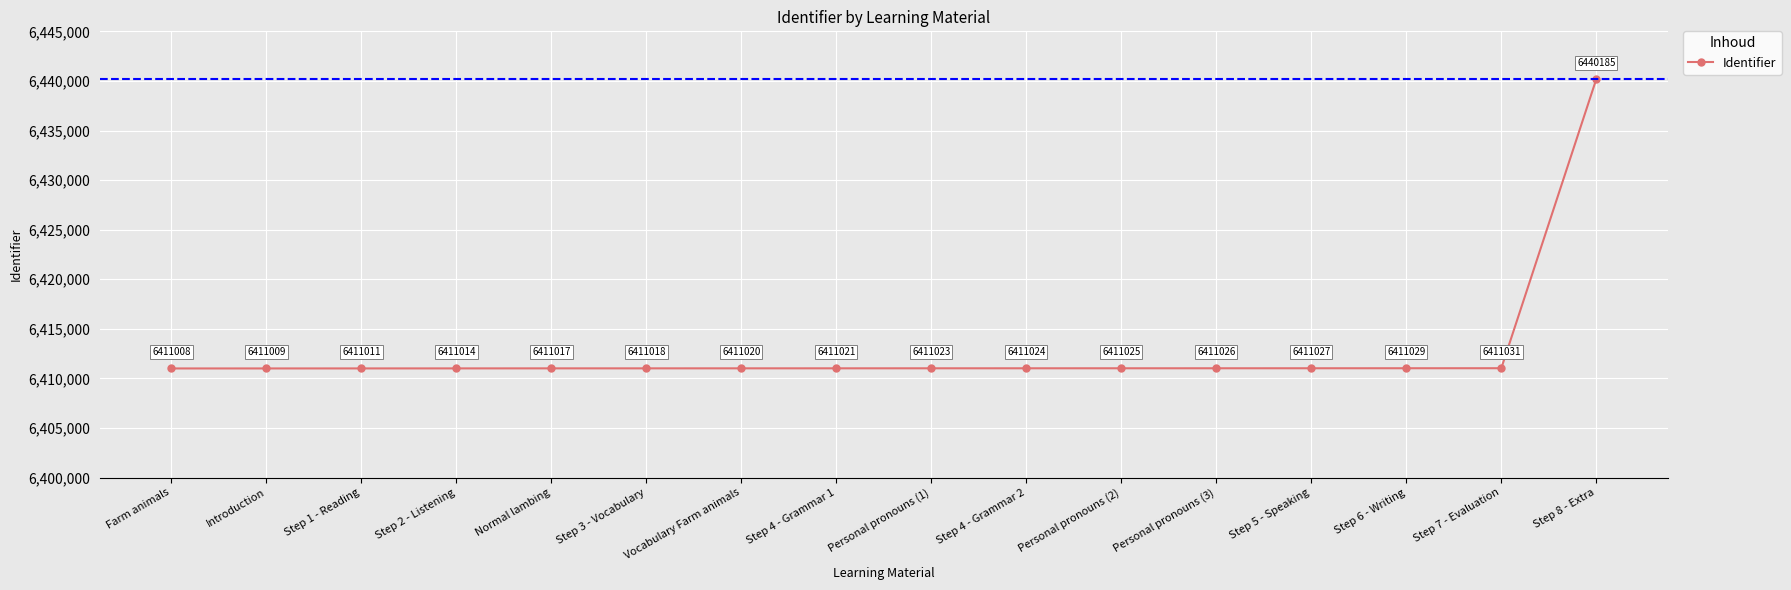

True or false: there are more than 0 points higher than both neighbors.

False